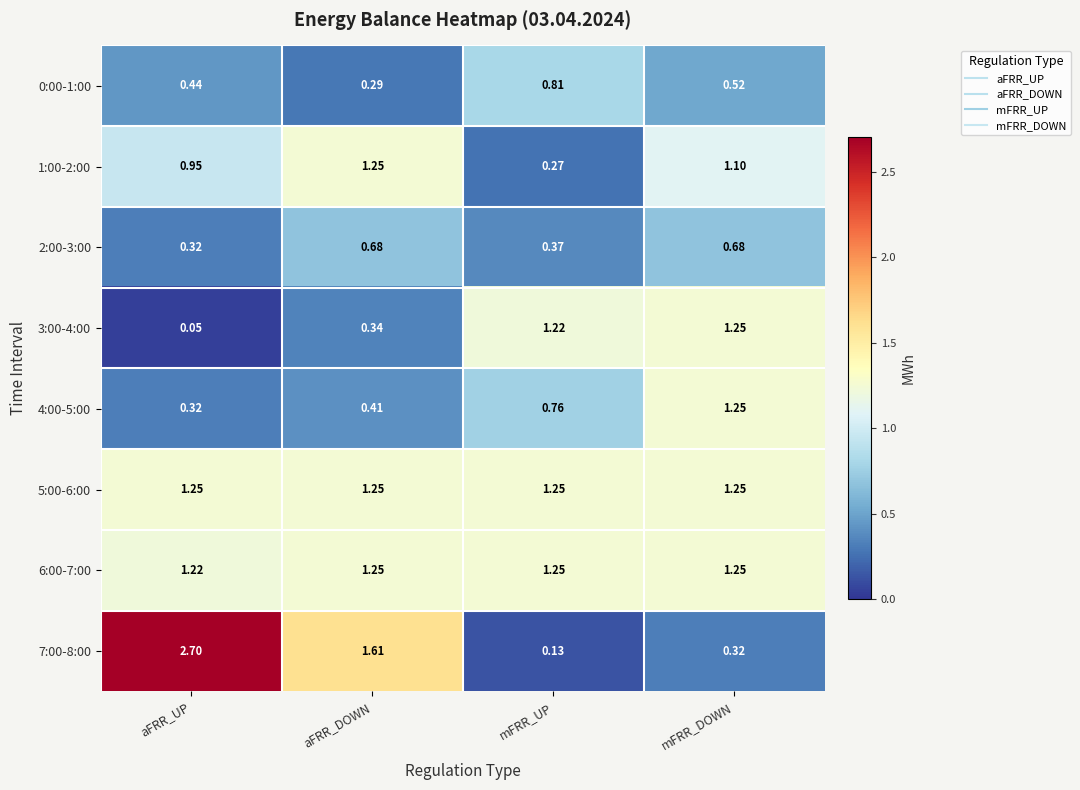

Which category has the highest value across all series?

aFRR_UP